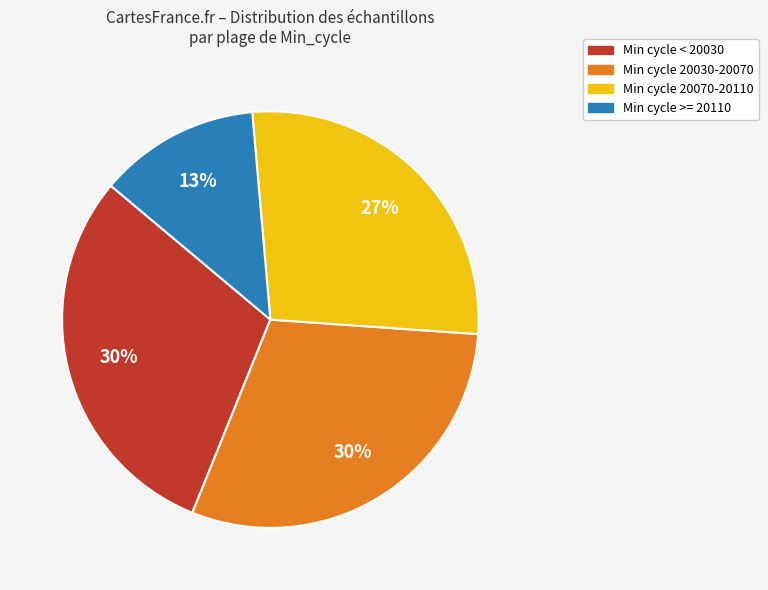

To the nearest percent, what is the average slice percentage?

25%